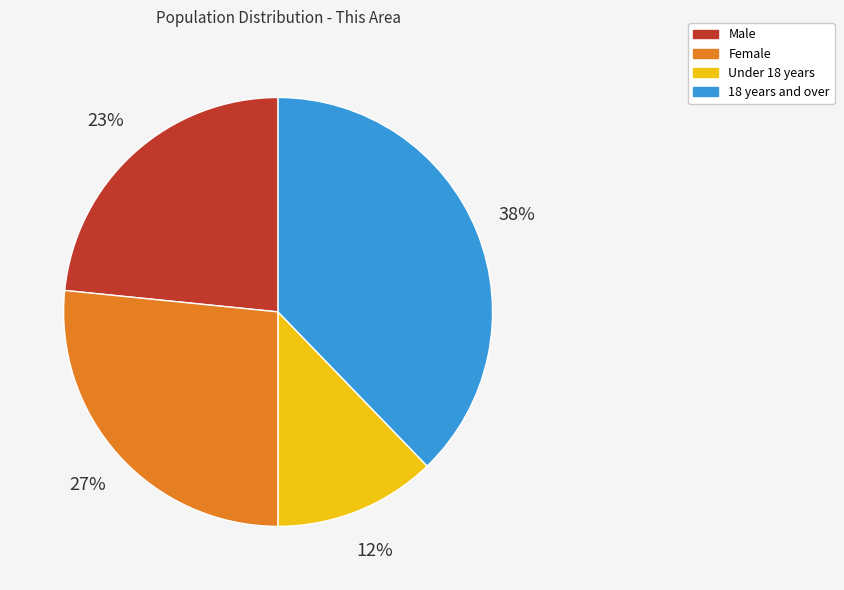

Do Under 18 years and Female together represent more than half of the pie?

No